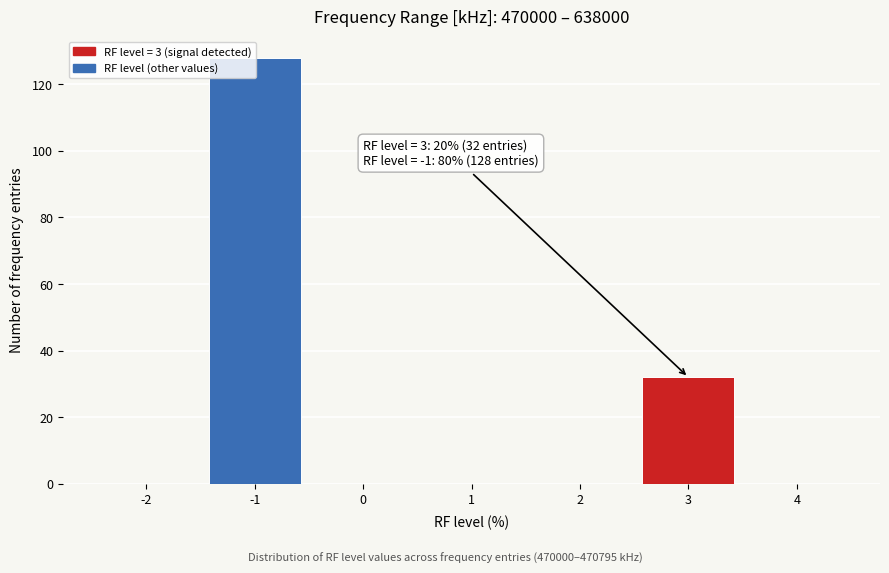

What is the sum of all values?

160